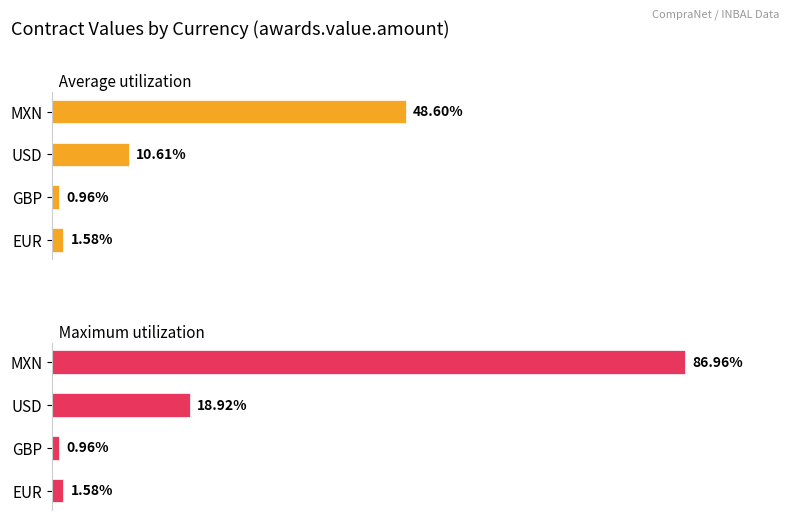

How many categories are shown in the chart?

4